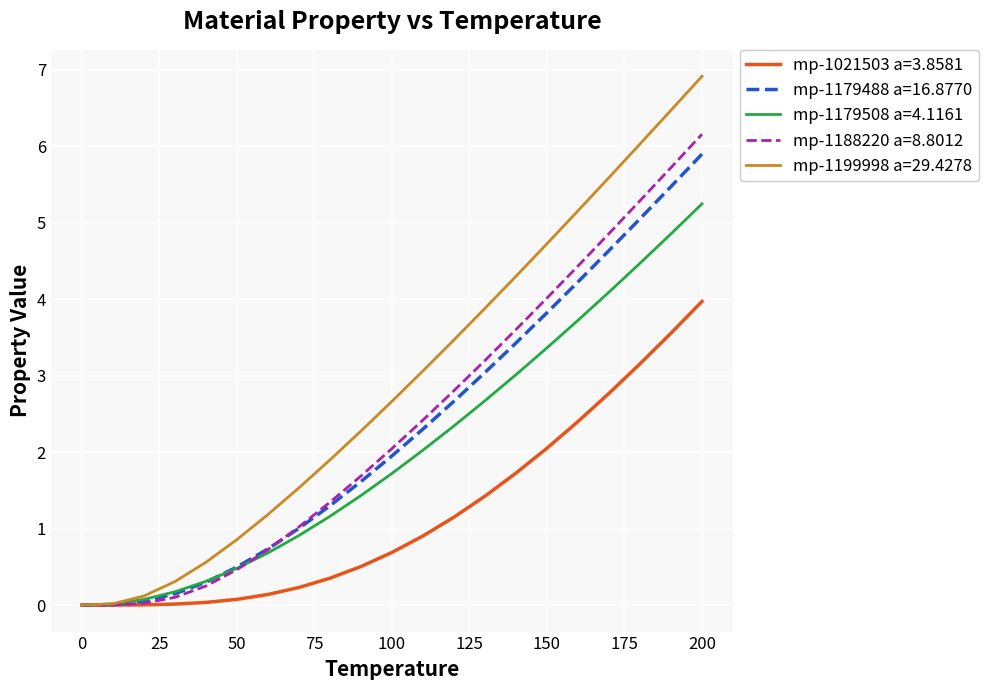

Which series has the largest total across all categories?

mp-1199998 a=29.4278